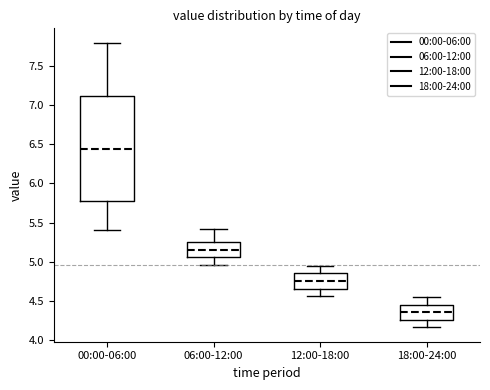

Which box has the lowest median line?

18:00-24:00